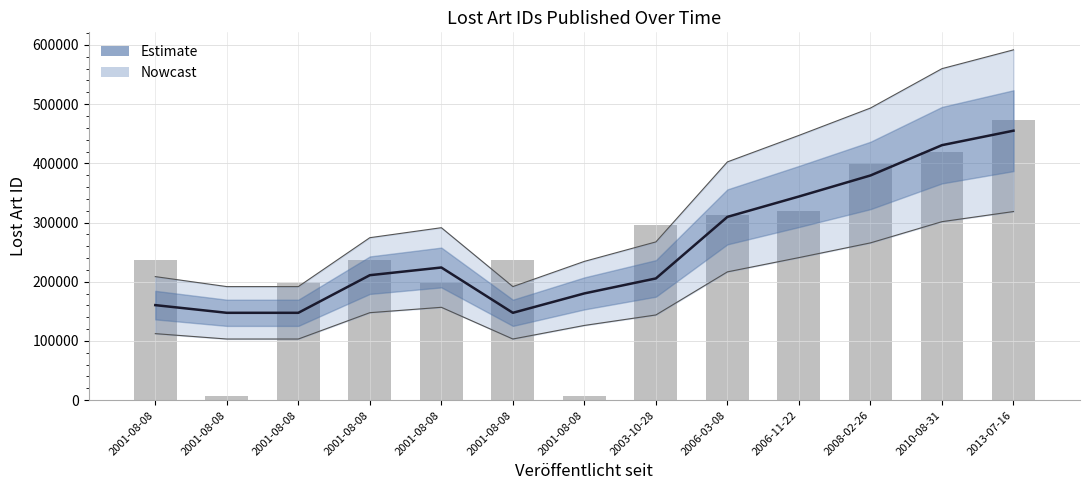

Reading left to right, list all the values displayed in this chart.

2001-08-08=160546.3	2001-08-08=147562.3	2001-08-08=147562.7	2001-08-08=211107.7	2001-08-08=224091.3	2001-08-08=147562.0	2001-08-08=180330.7	2003-10-28=205639.3	2006-03-08=309606.3	2006-11-22=344026.3	2008-02-26=379544.0	2010-08-31=430742.0	2013-07-16=455179.0